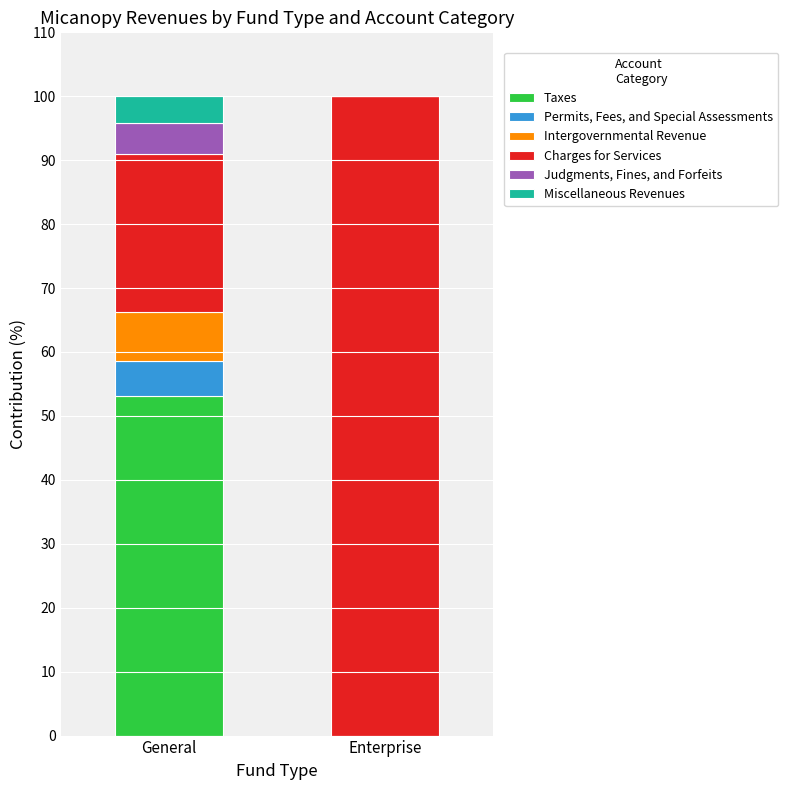

Where is Taxes nearest to the value 26?

Enterprise